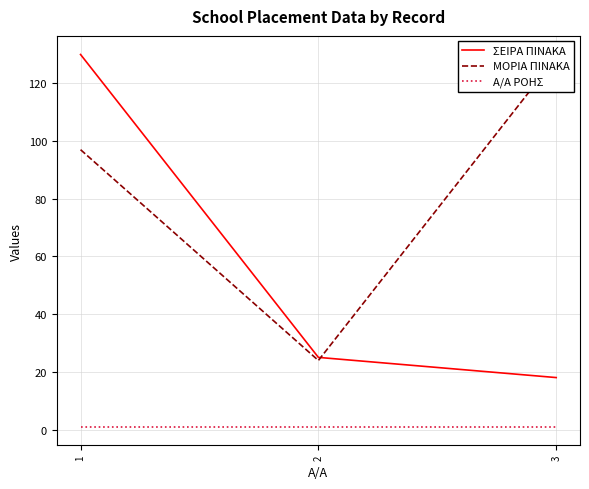

What is the sum of all Α/Α ΡΟΗΣ values?

3.0